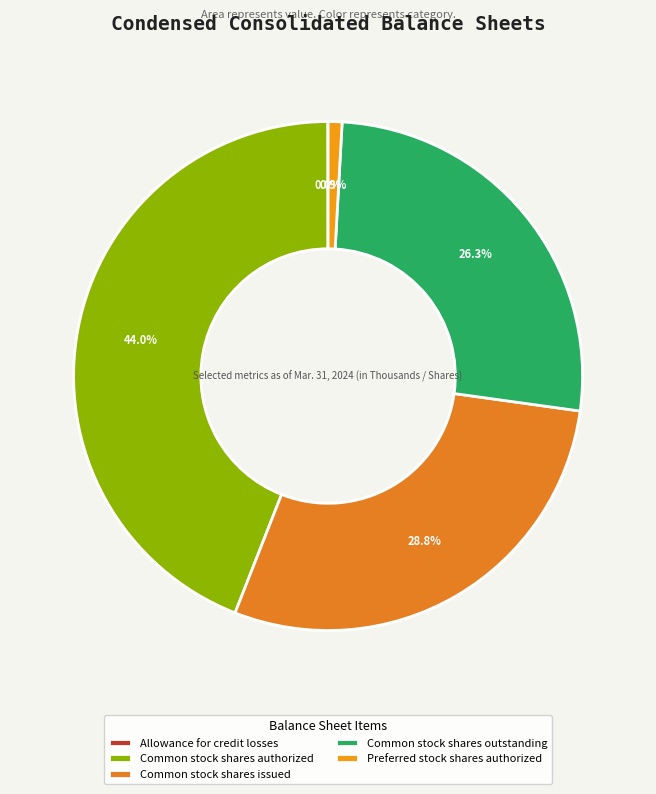

To the nearest percent, what is the combined percentage of Common stock shares authorized and Preferred stock shares authorized?

45%